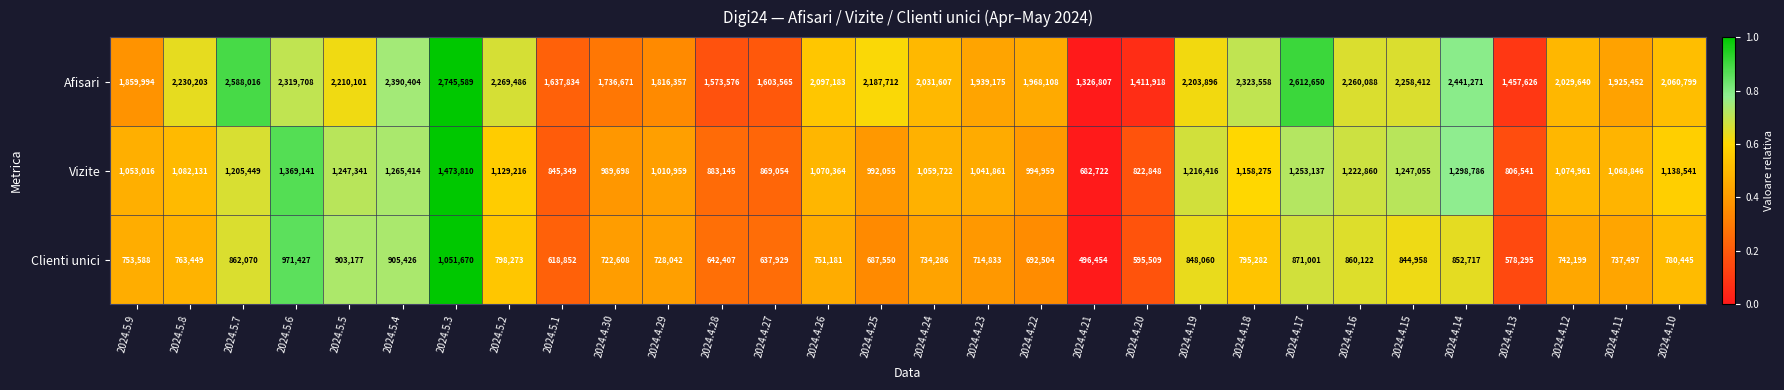

Is it true that Vizite equals 576446 at 2024.5.2?

False